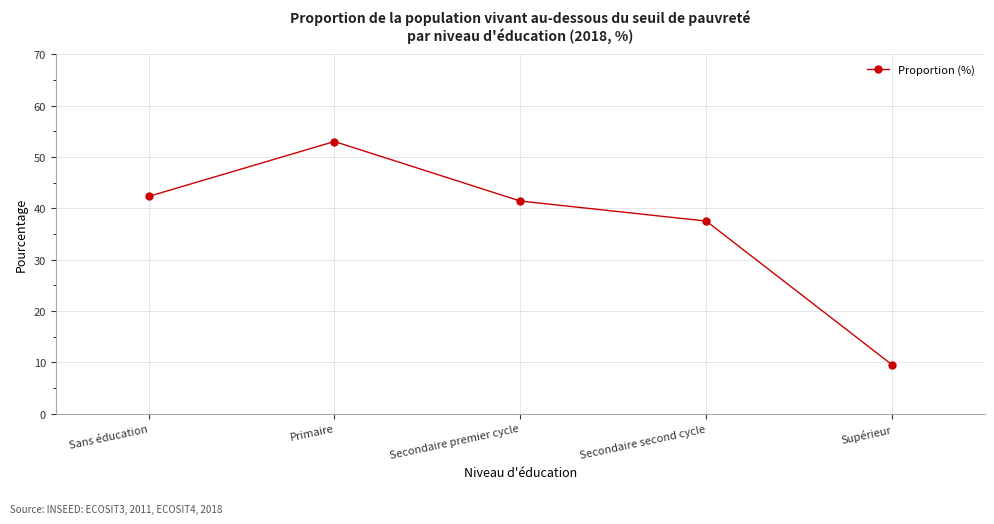

How many data points does each series have?

5